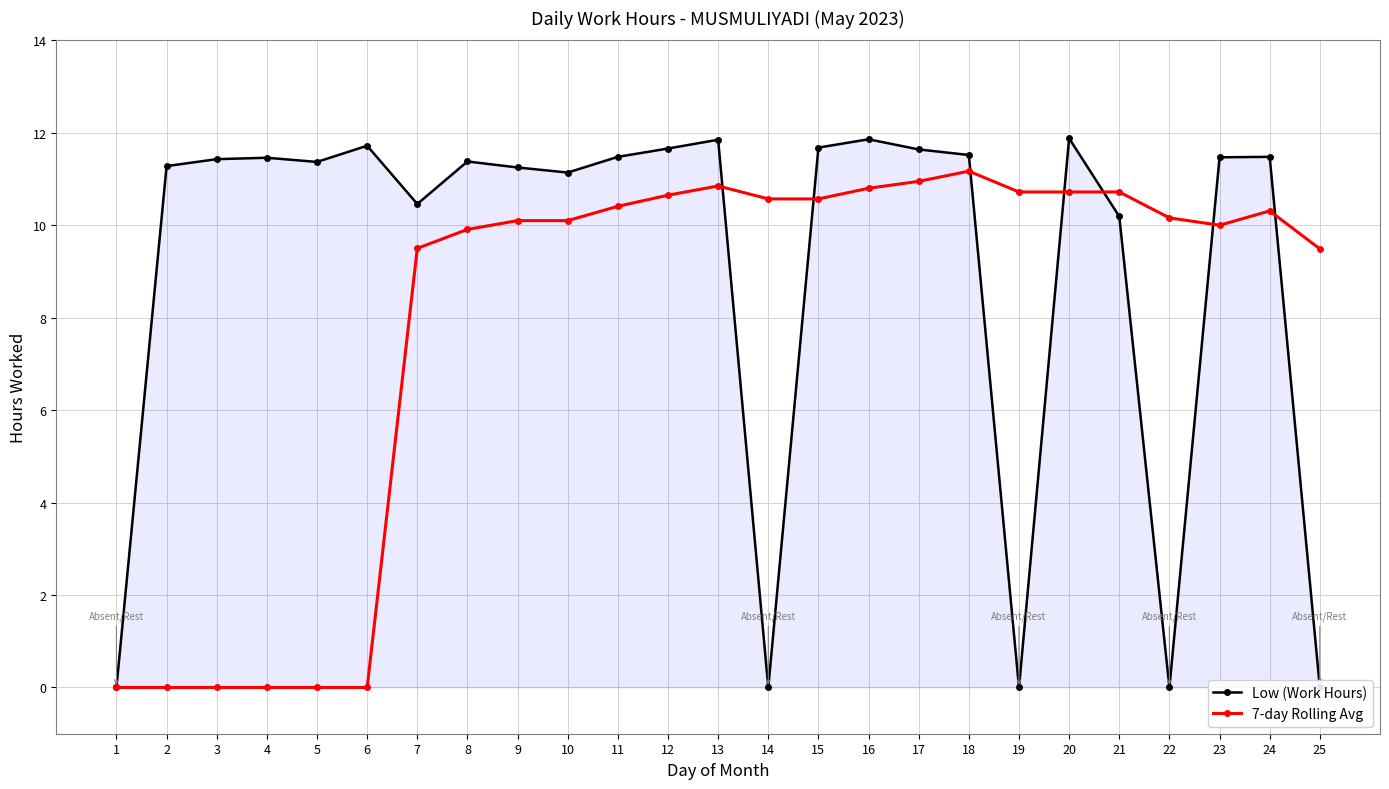

Reading right to left, what are all the values shown in this chart?

Low (Work Hours): 25=0.0	24=11.5	23=11.5	22=0.0	21=10.2	20=11.9	19=0.0	18=11.5	17=11.6	16=11.9	15=11.7	14=0.0	13=11.8	12=11.7	11=11.5	10=11.1	9=11.2	8=11.4	7=10.5	6=11.7	5=11.4	4=11.5	3=11.4	2=11.3	1=0.0
7-day Rolling Avg: 25=9.5	24=10.3	23=10.0	22=10.2	21=10.7	20=10.7	19=10.7	18=11.2	17=10.9	16=10.8	15=10.6	14=10.6	13=10.8	12=10.7	11=10.4	10=10.1	9=10.1	8=9.9	7=9.5	6=0.0	5=0.0	4=0.0	3=0.0	2=0.0	1=0.0